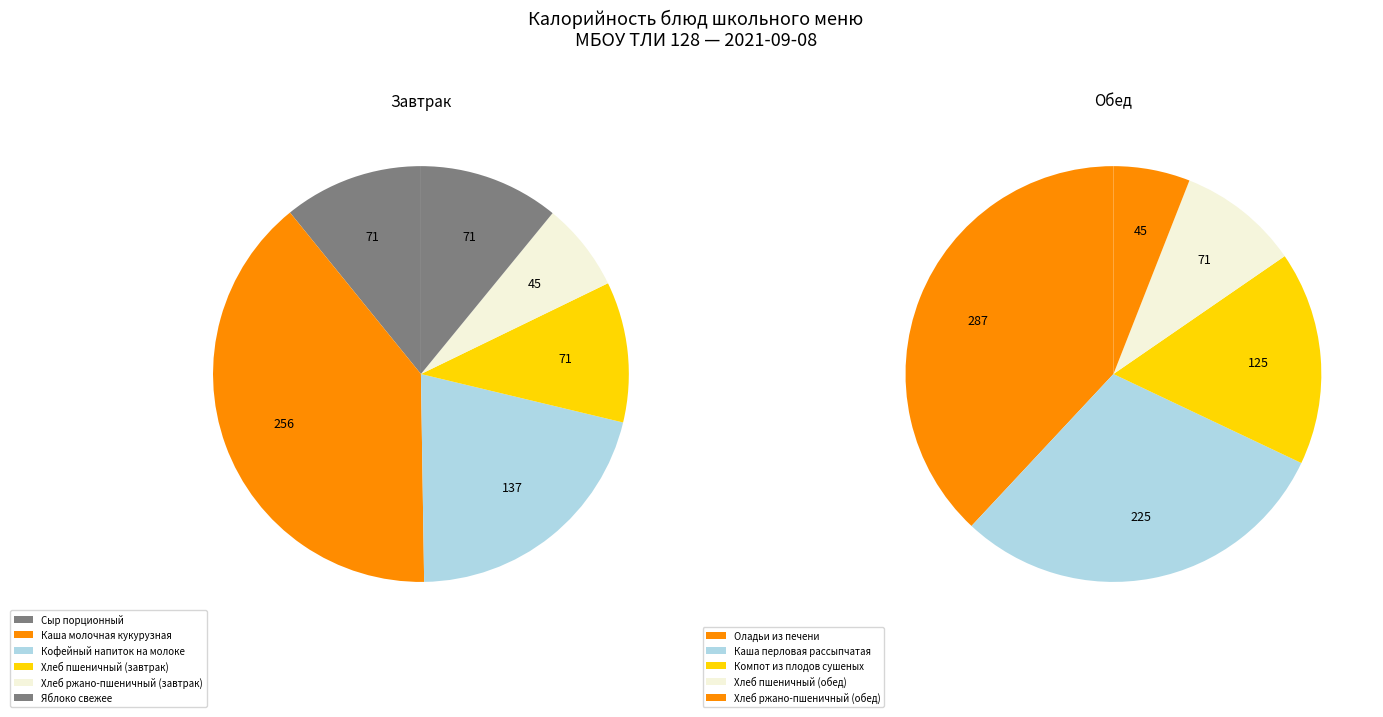

Which category has the biggest portion of the pie?

Оладьи из печени